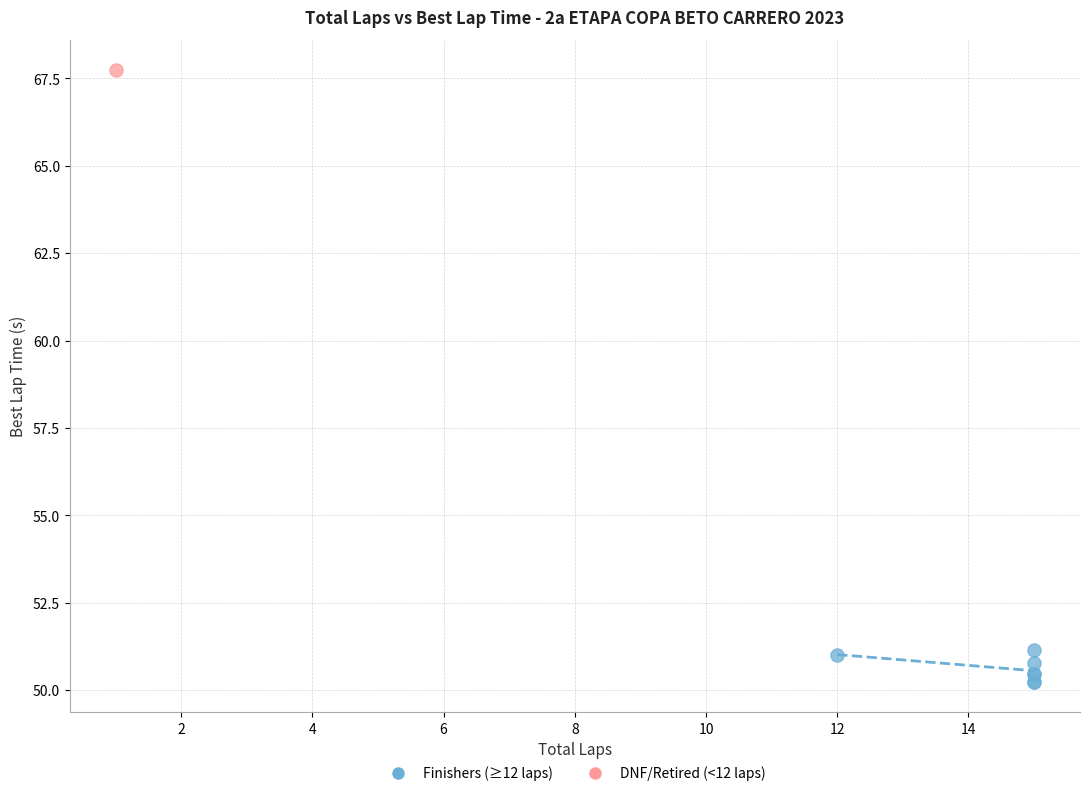

What are all the series names shown in the legend?

Finishers (≥12 laps), DNF/Retired (<12 laps)